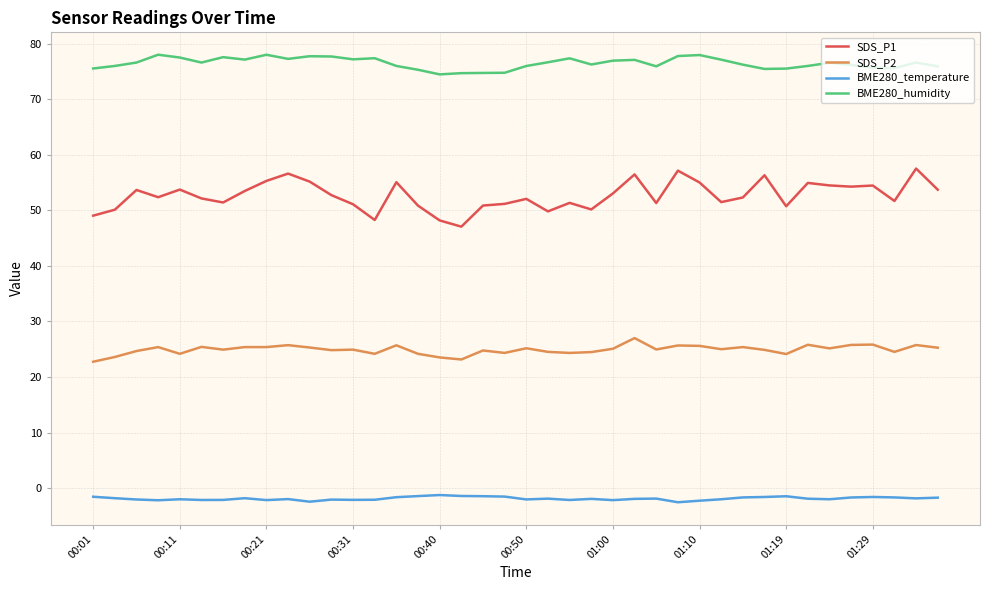

What is the sum of all SDS_P1 values?

2106.0